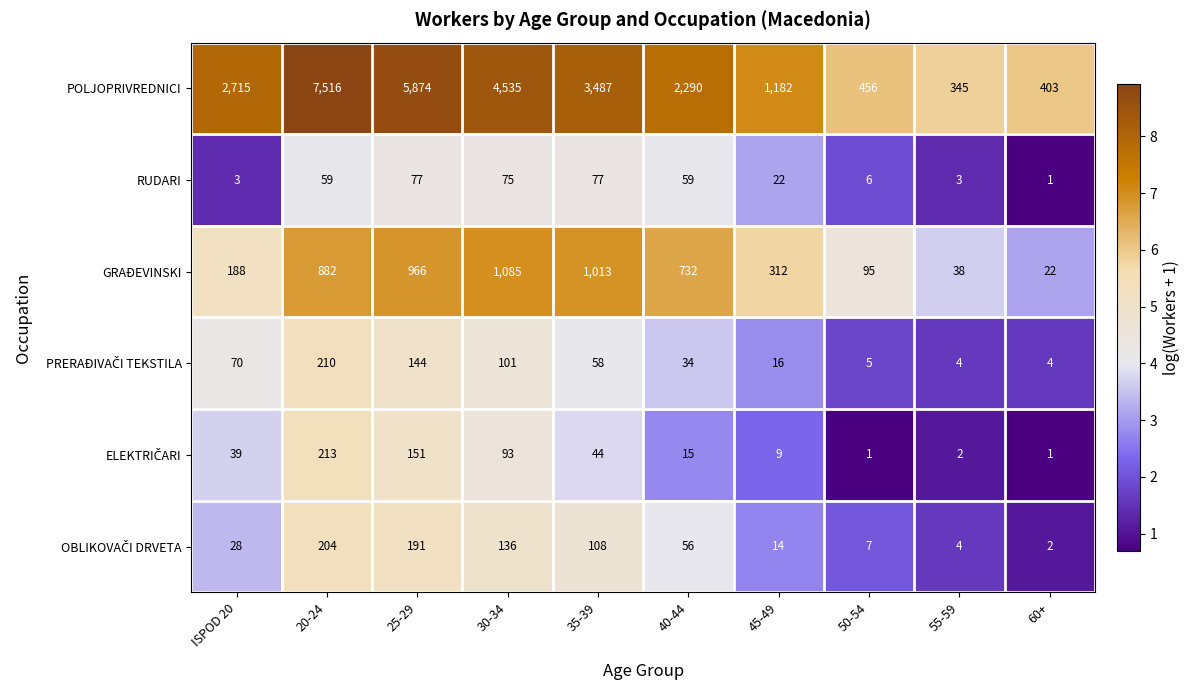

At which label is GRAĐEVINSKI closest to 553?

40-44